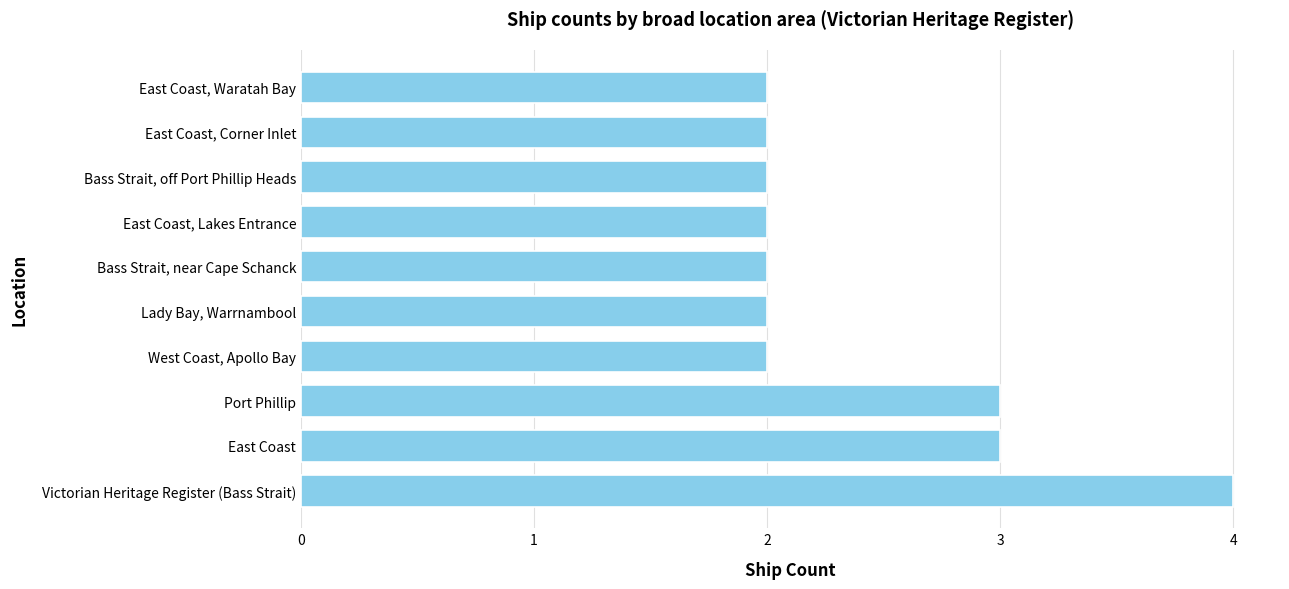

Which has a higher value, Port Phillip or Bass Strait, near Cape Schanck?

Port Phillip